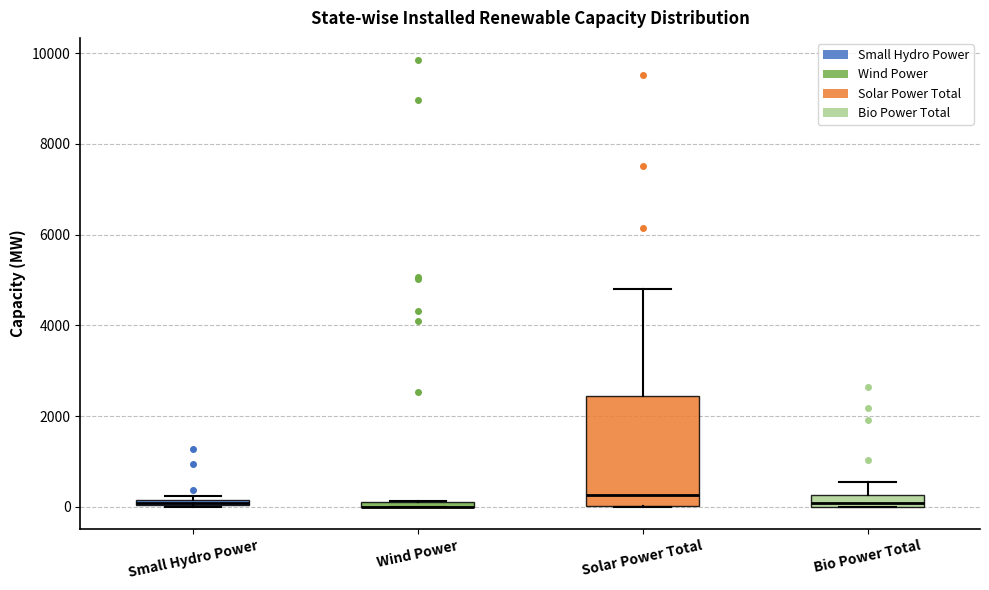

Comparing the boxes themselves (not the whiskers), which one is the tallest?

Solar Power Total